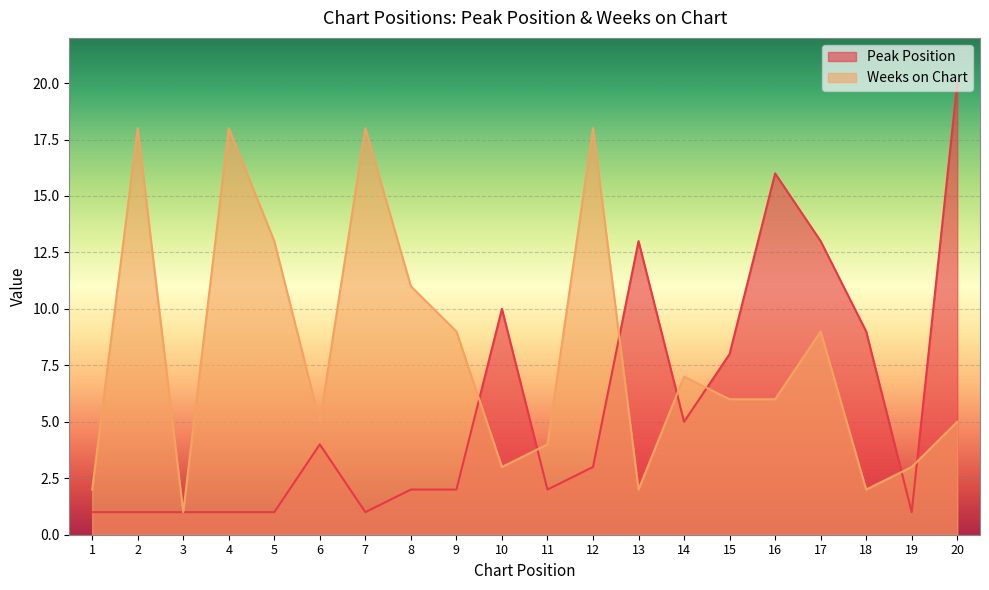

How many lines are shown in the chart?

2